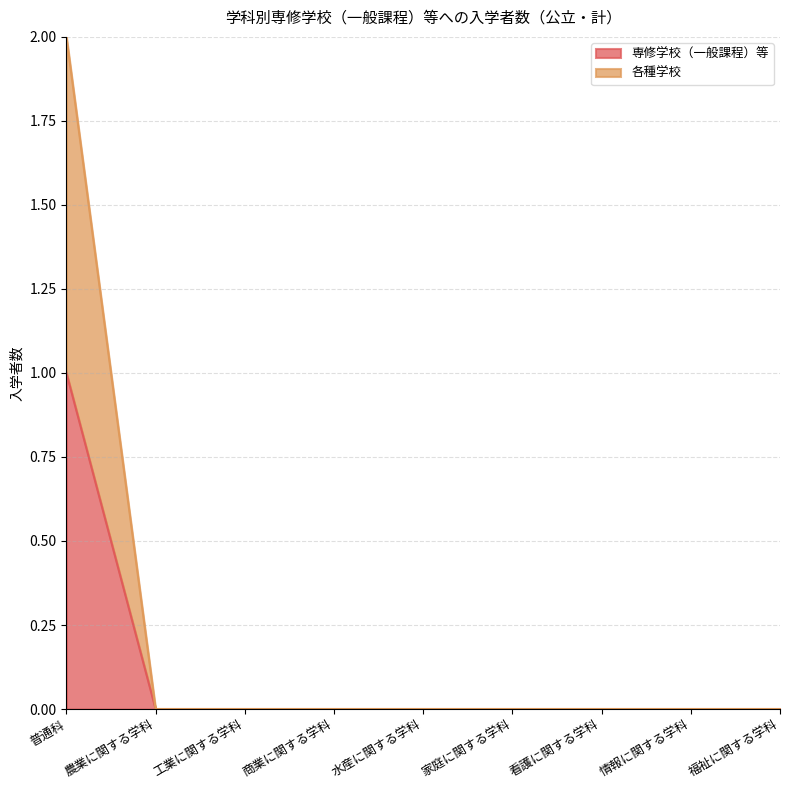

True or false: 専修学校（一般課程）等 has more than 1 points higher than both neighbors.

False